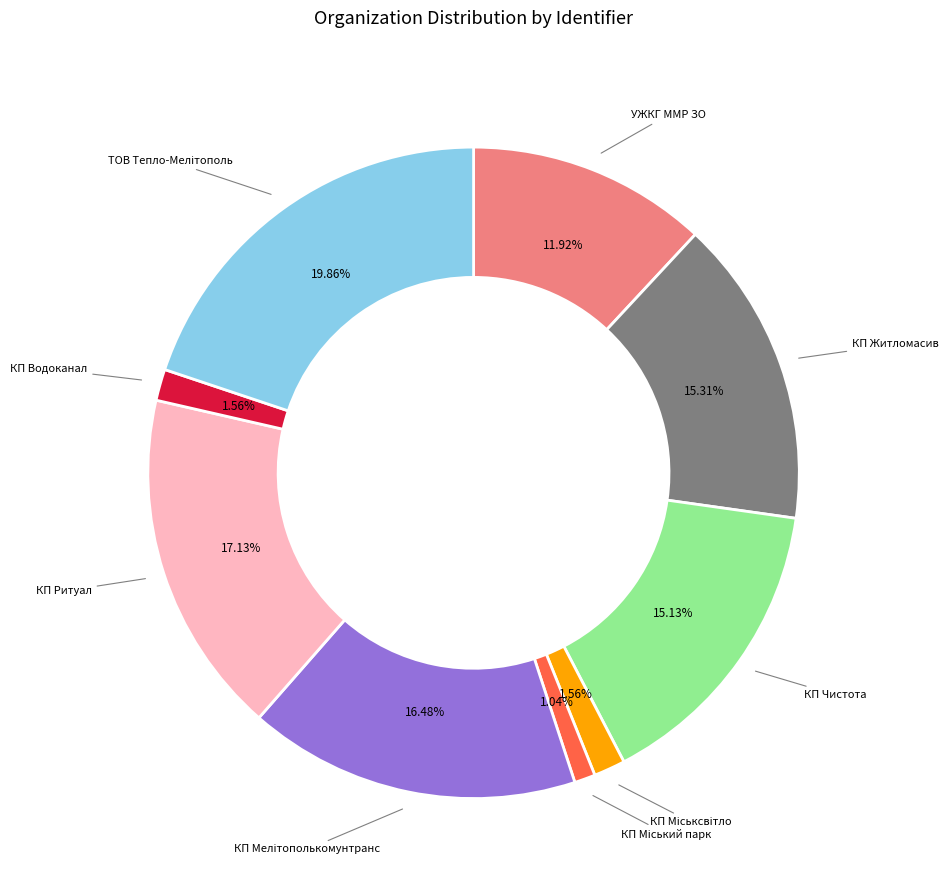

Is there any slice that represents more than half of the pie?

No